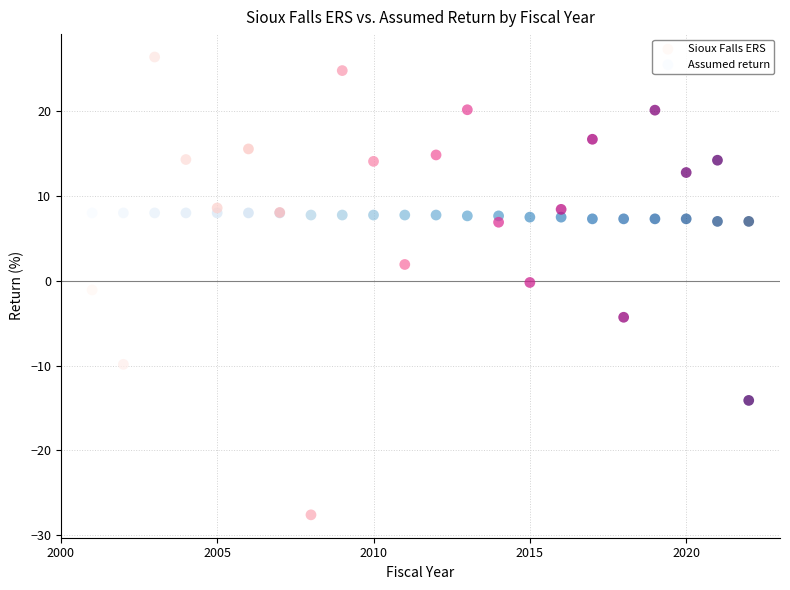

What is the X range (max minus min) for the scatter plot?

21.0